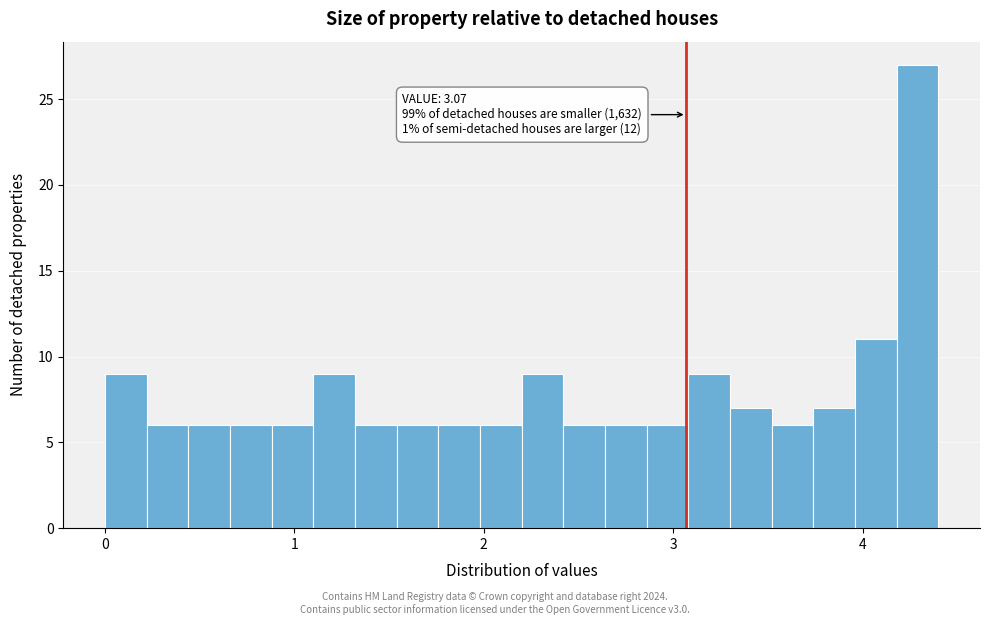

Around what value on the x-axis is the tallest bar? Give the approximate position of its centre, as read against the axis.

4.3